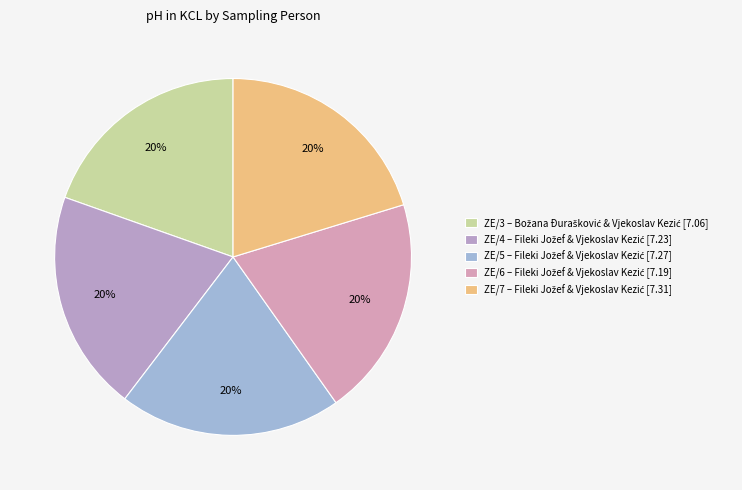

Count the number of slices in the pie.

5